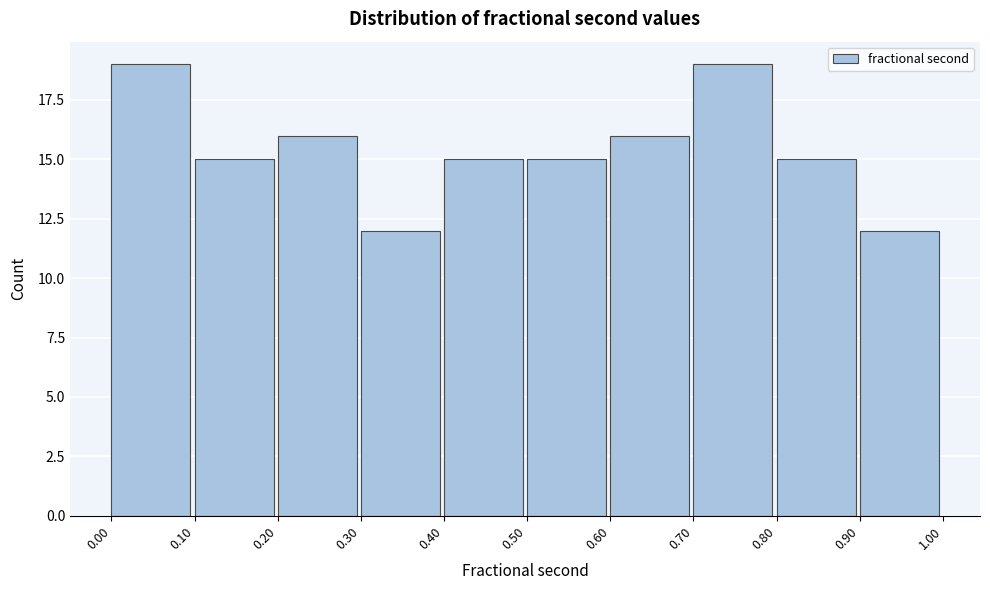

Reading left to right, list every bar in this chart as the range it spans on the x-axis followed by its height. The values are not printed on the chart, so give them approximately, as read against the axis.

0.00 to 0.10: 19
0.10 to 0.20: 15
0.20 to 0.30: 16
0.30 to 0.40: 12
0.40 to 0.50: 15
0.50 to 0.60: 15
0.60 to 0.70: 16
0.70 to 0.80: 19
0.80 to 0.90: 15
0.90 to 1.00: 12